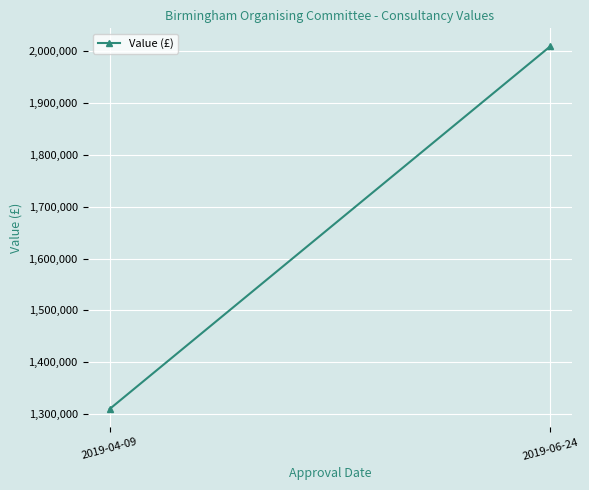

List the labels in order of value, largest first.

2019-06-24, 2019-04-09